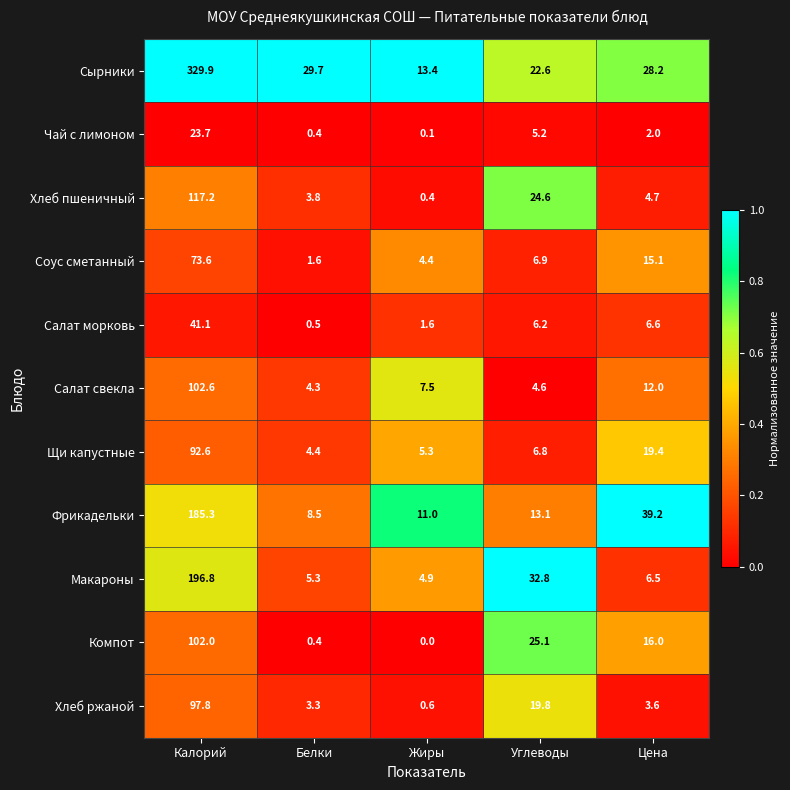

At which label does Чай с лимоном reach its minimum?

Жиры